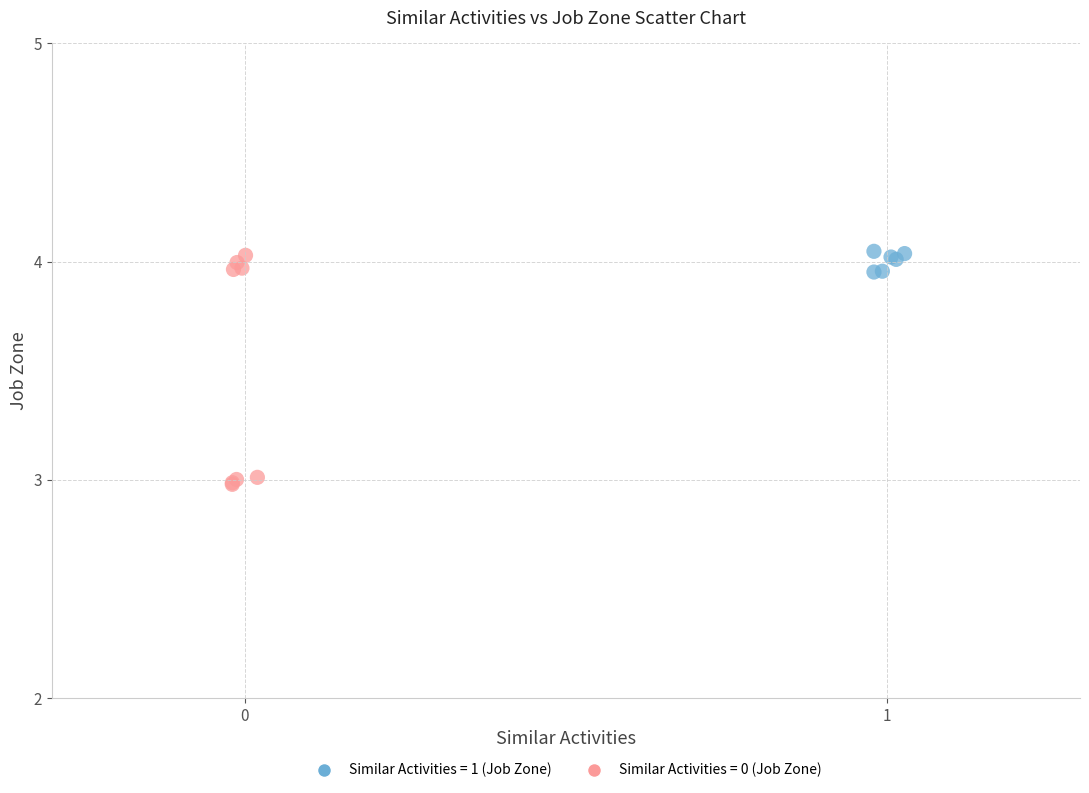

Which series has the widest spread of Y values?

Similar Activities = 0 (Job Zone)